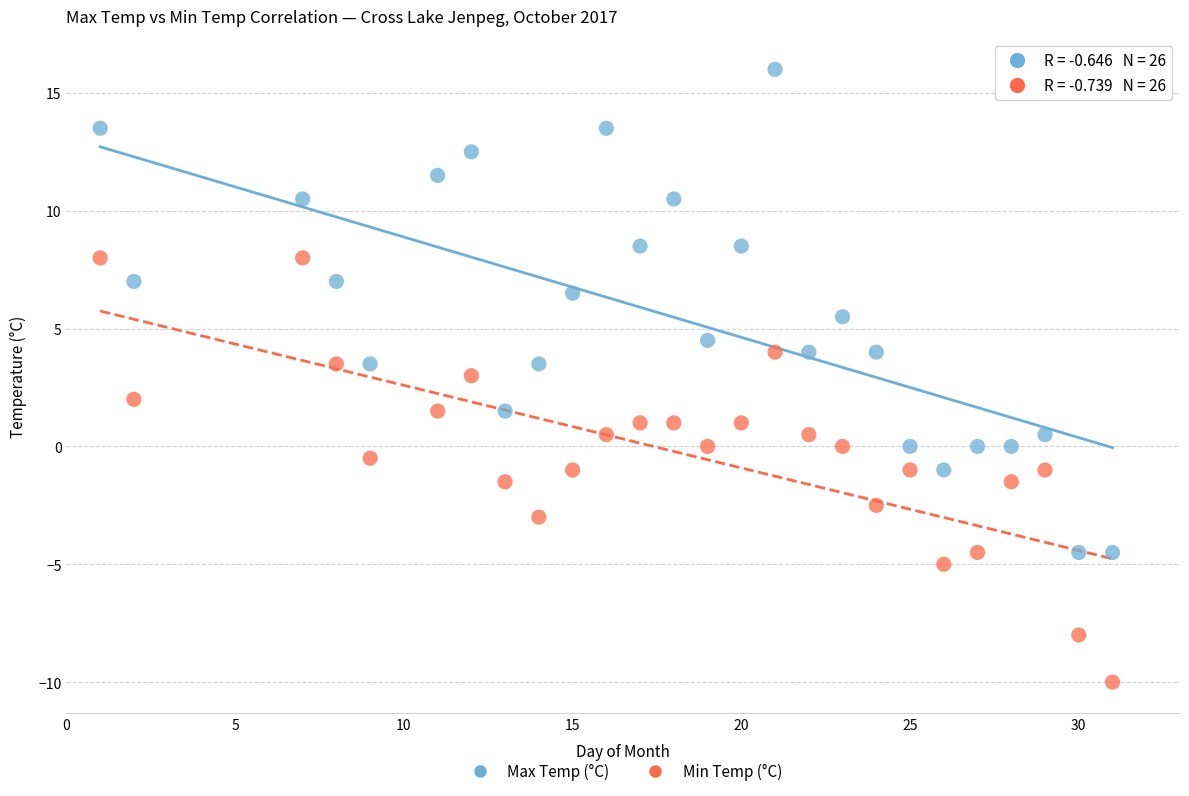

Which series has the largest Y range (max minus min)?

Max Temp (°C)